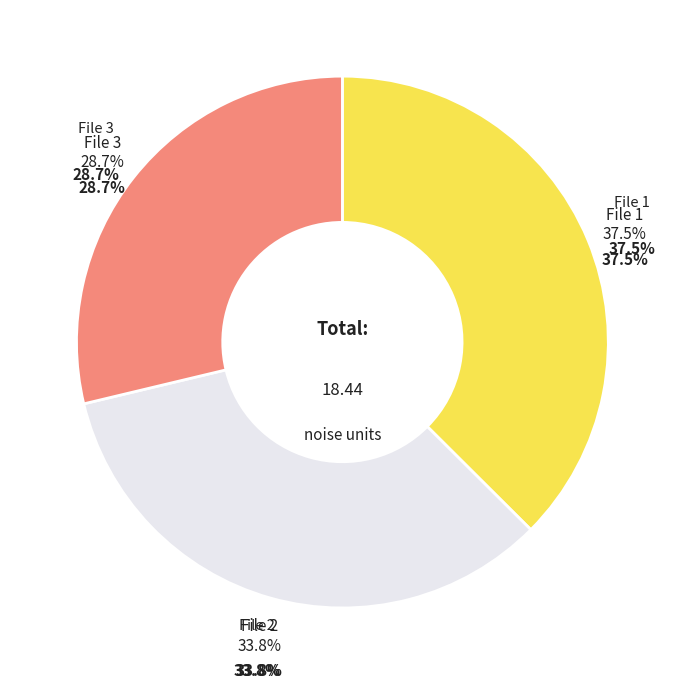

Does 20160620150142820_ZVPP-R4_snap.fits account for over 50% of the chart?

No